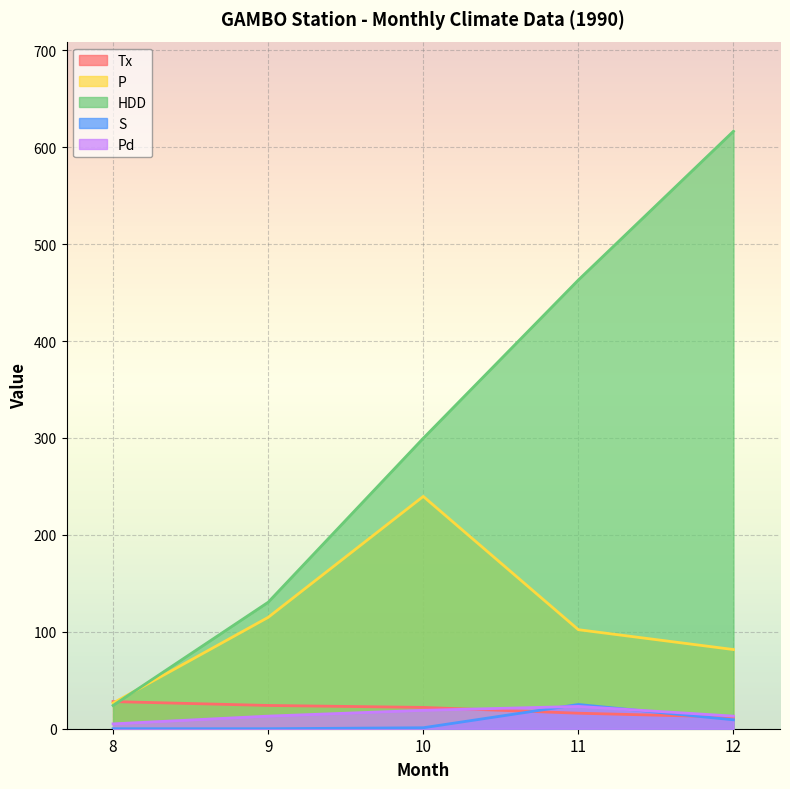

Does the chart display data point markers on the line(s)?

No